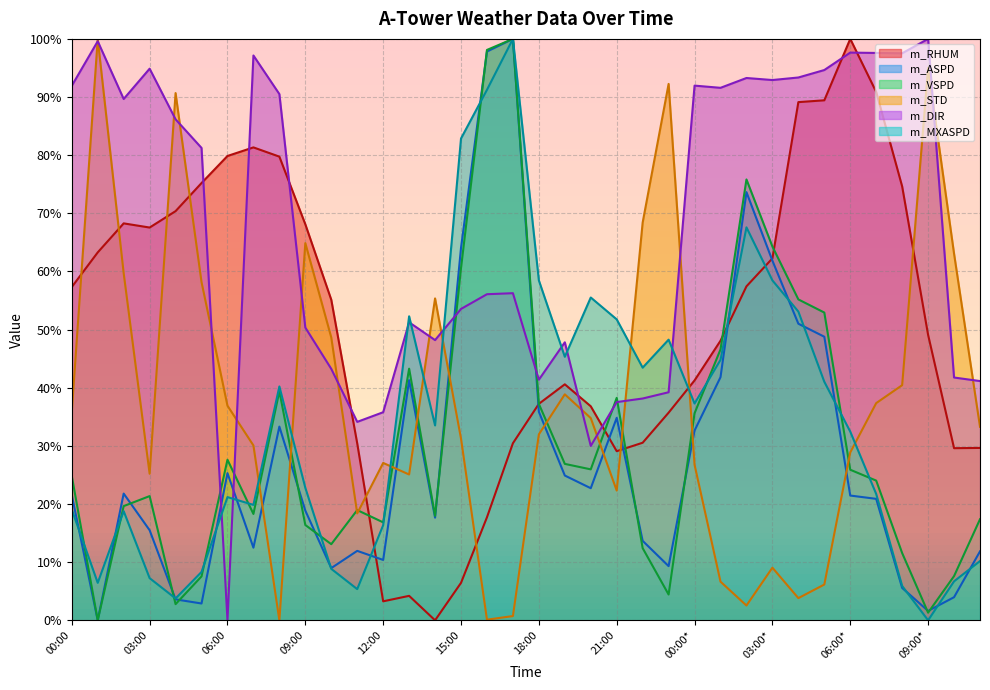

How many values in the m_STD series are below 33?

18